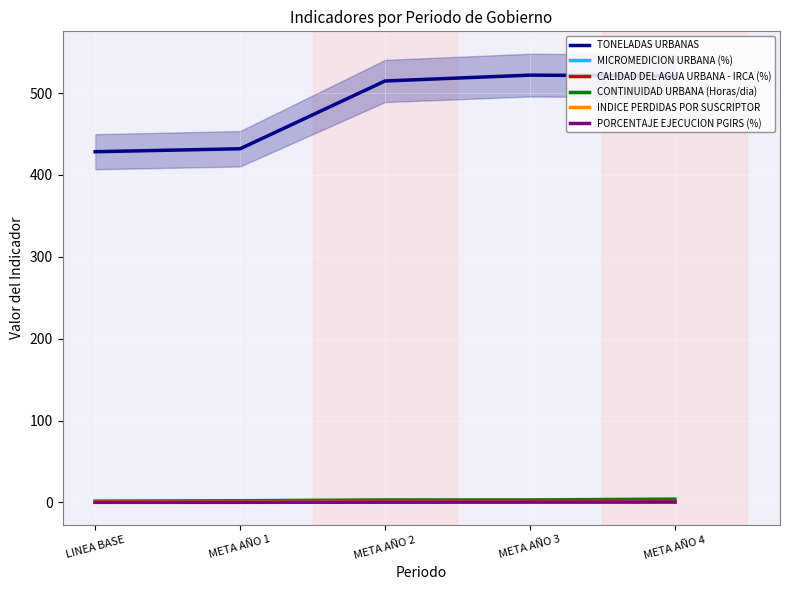

How many interior local valleys does the CALIDAD DEL AGUA URBANA - IRCA (%) series have?

1